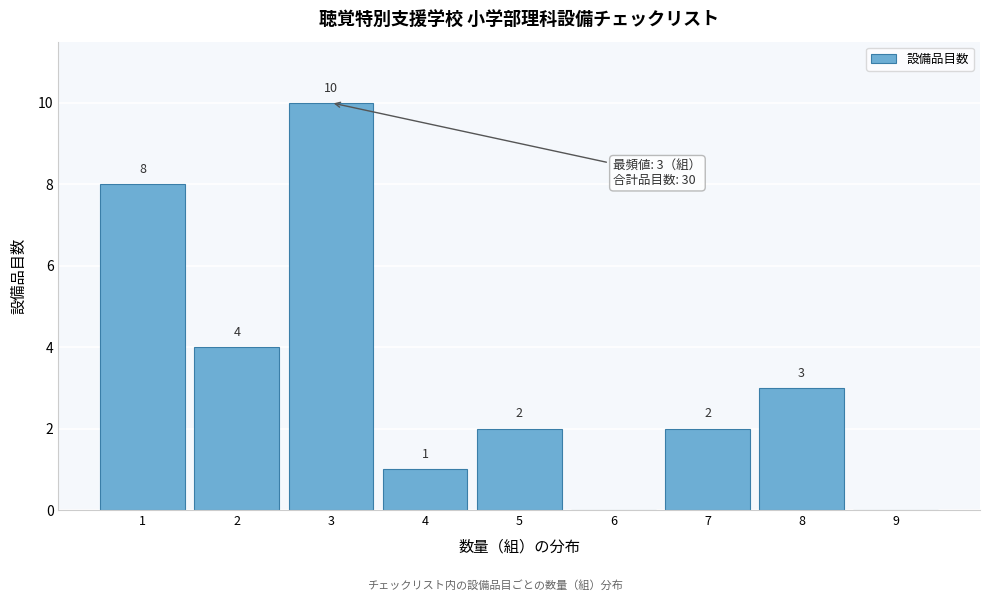

Over which range of the x-axis is the bar tallest?

2.5 to 3.5